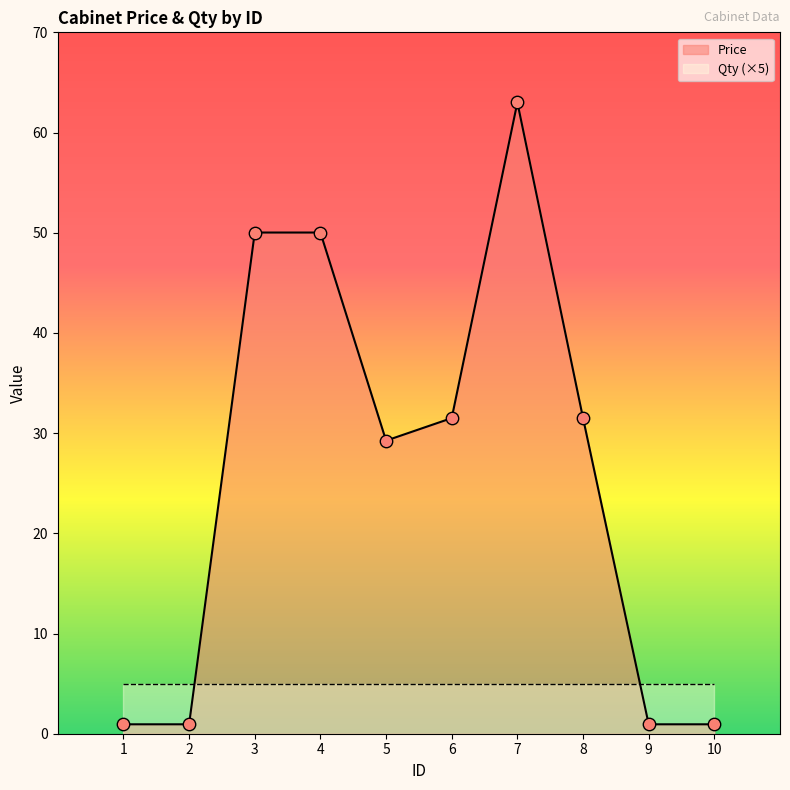

Between 1 and 7, which is larger?

7